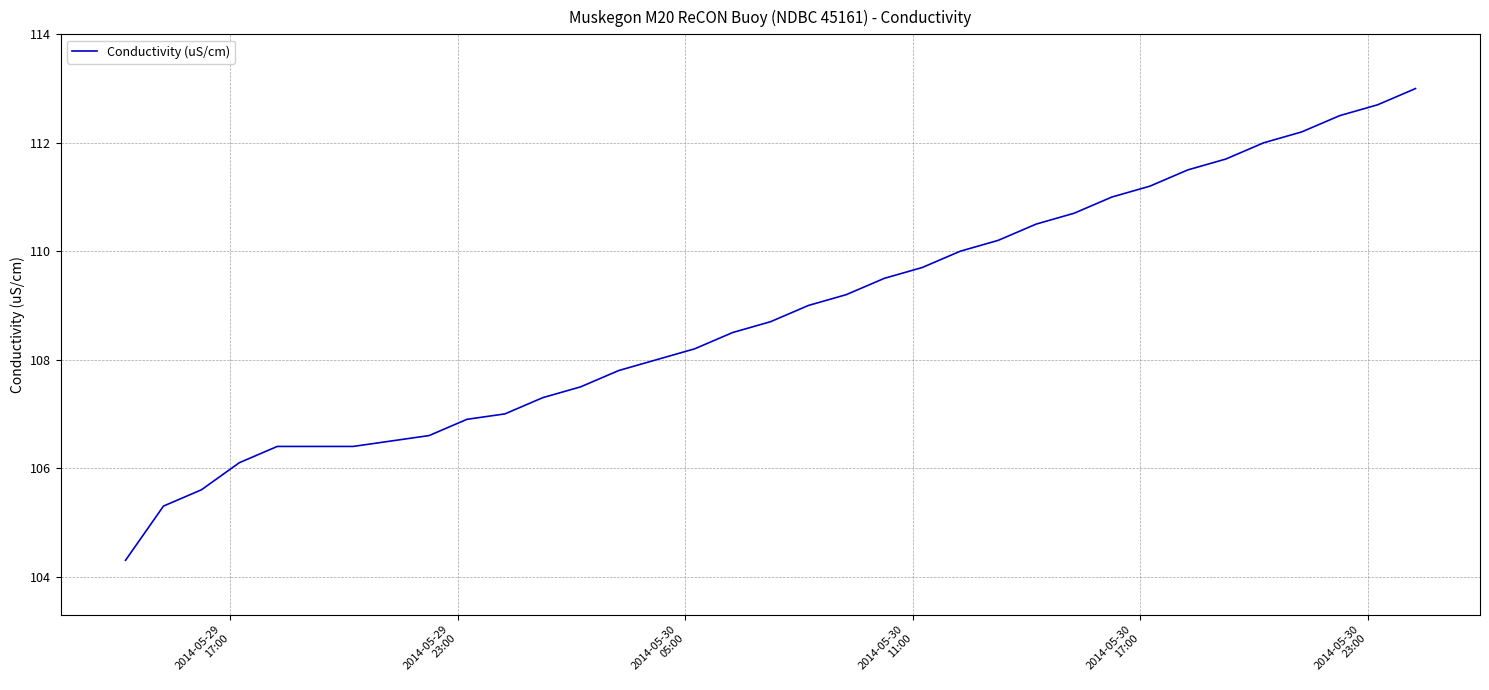

What is the maximum value shown in the chart?

113.0